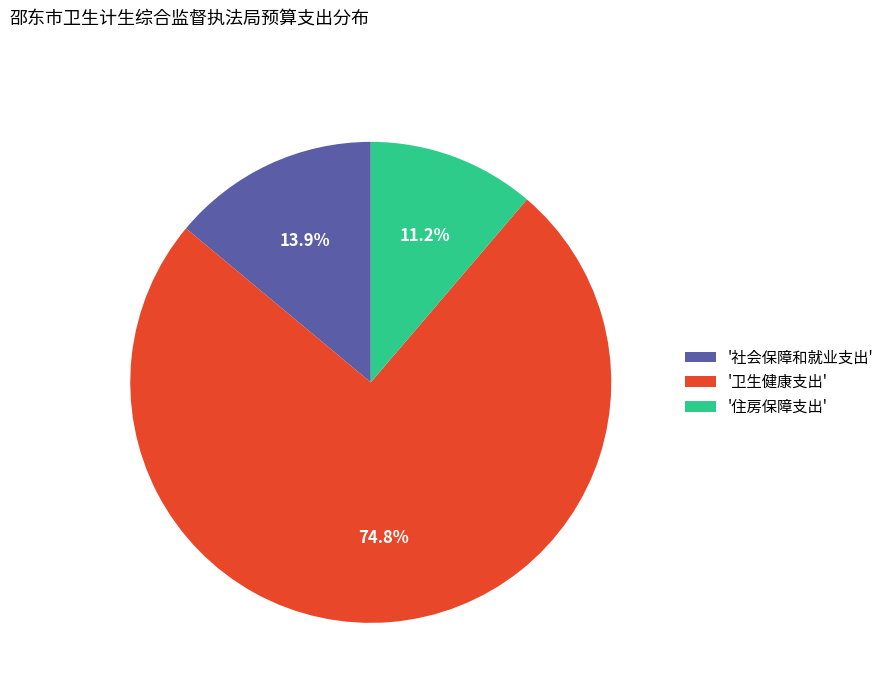

Does '住房保障支出' account for over 50% of the chart?

No